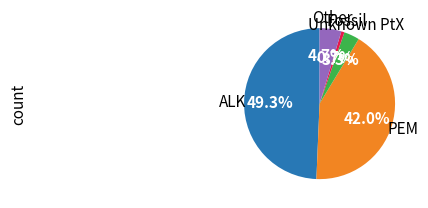

Is there any slice that represents more than half of the pie?

No